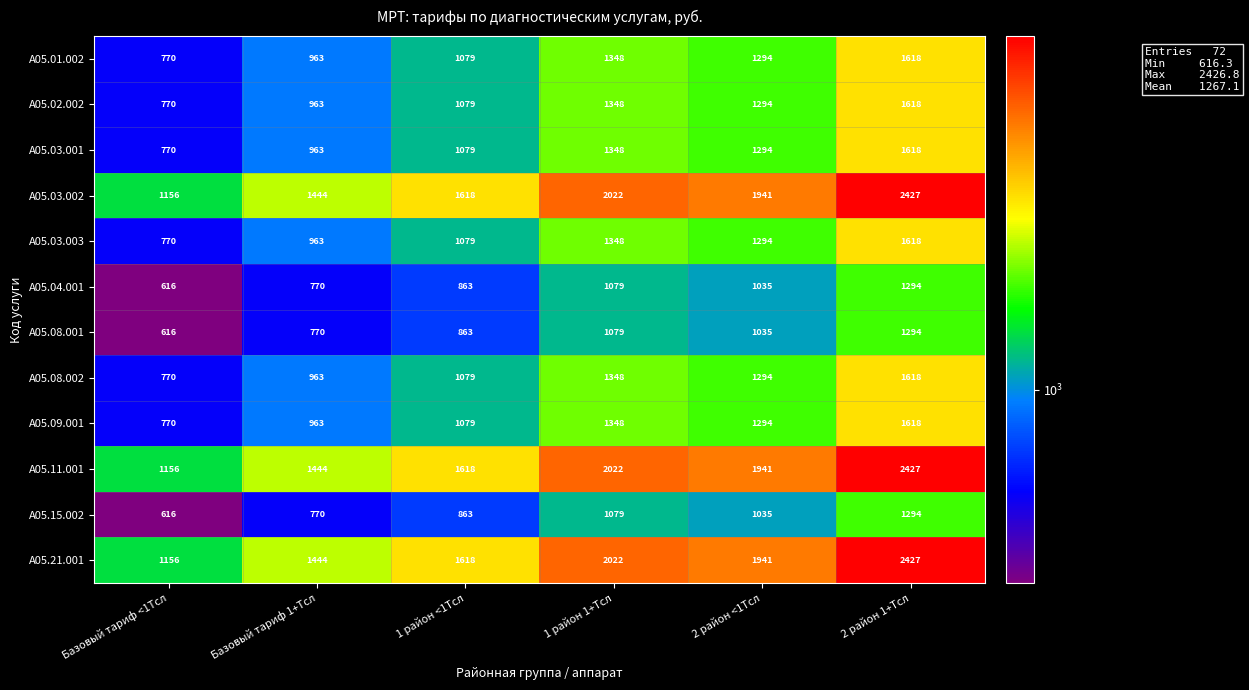

Where does the A05.04.001 series first go above 1035?

1 район 1+Тсл